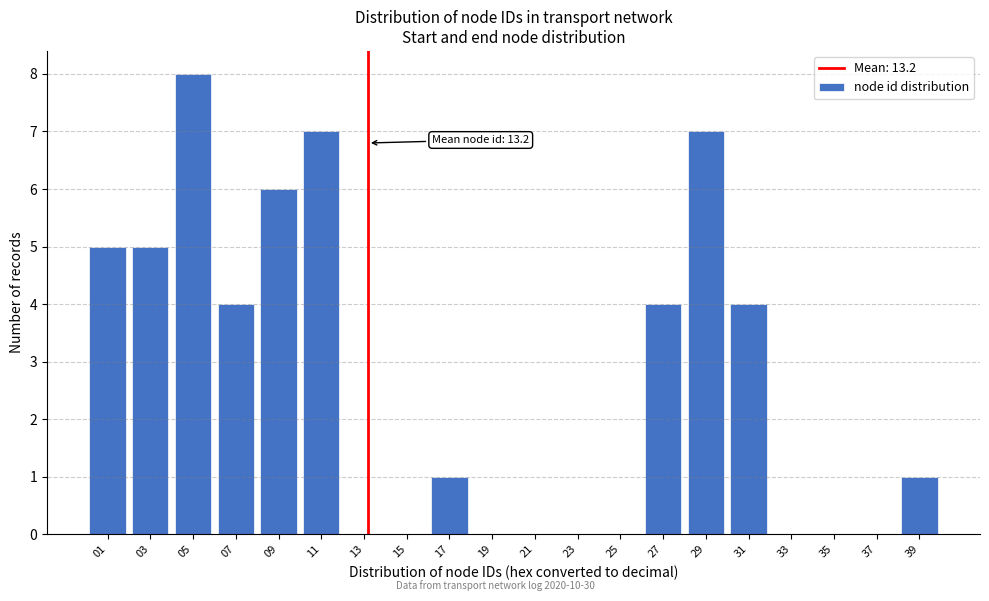

Which range on the x-axis has the tallest bar?

4 to 6